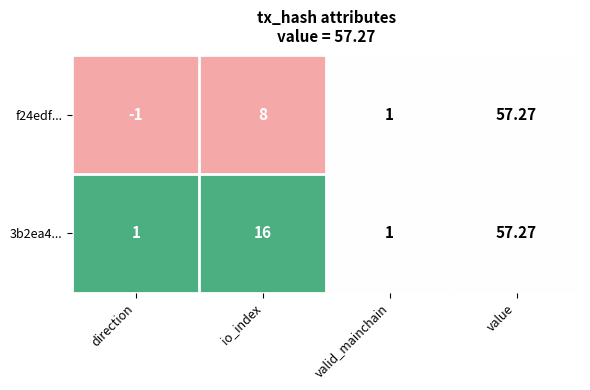

List the labels in order of f24edf... value, largest first.

value, io_index, valid_mainchain, direction